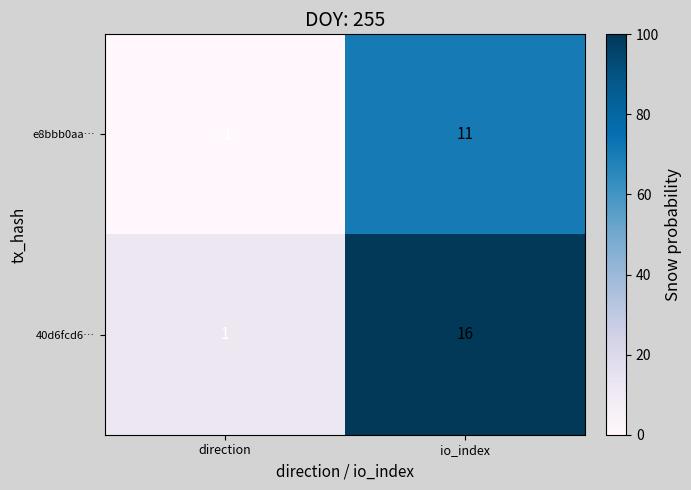

True or false: 40d6fcd6… has a value of 23 at io_index.

False